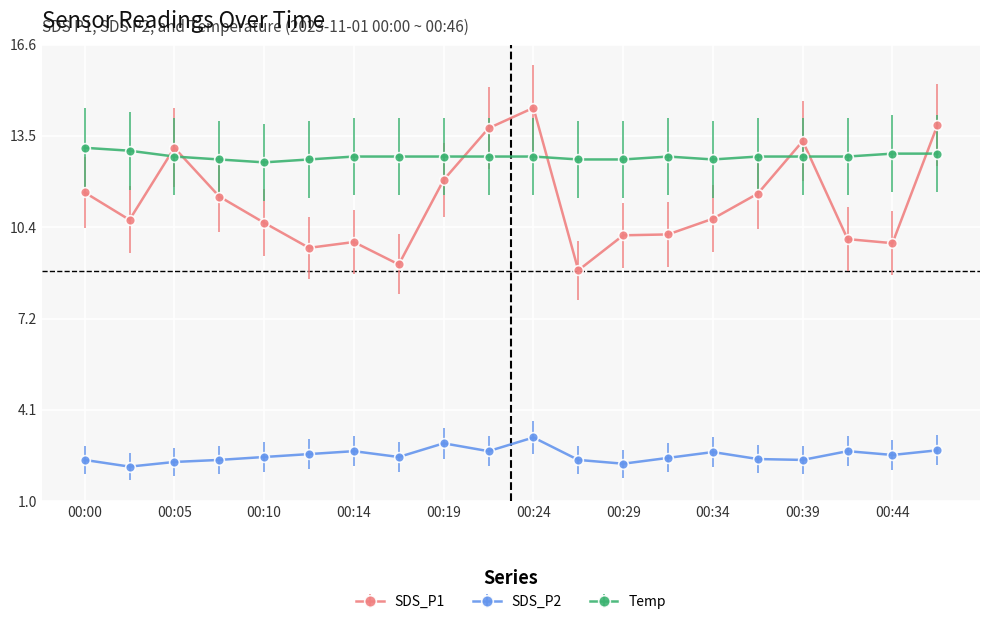

After their last crossing, which series has the higher values: SDS_P1 or Temp?

SDS_P1